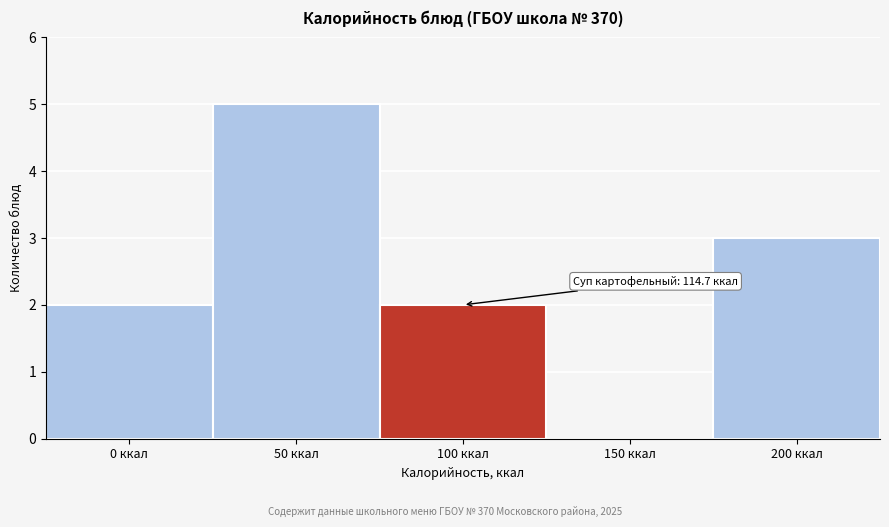

Reading left to right, what are all the values shown in this chart?

0 ккал=2	50 ккал=5	100 ккал=2	150 ккал=0	200 ккал=3